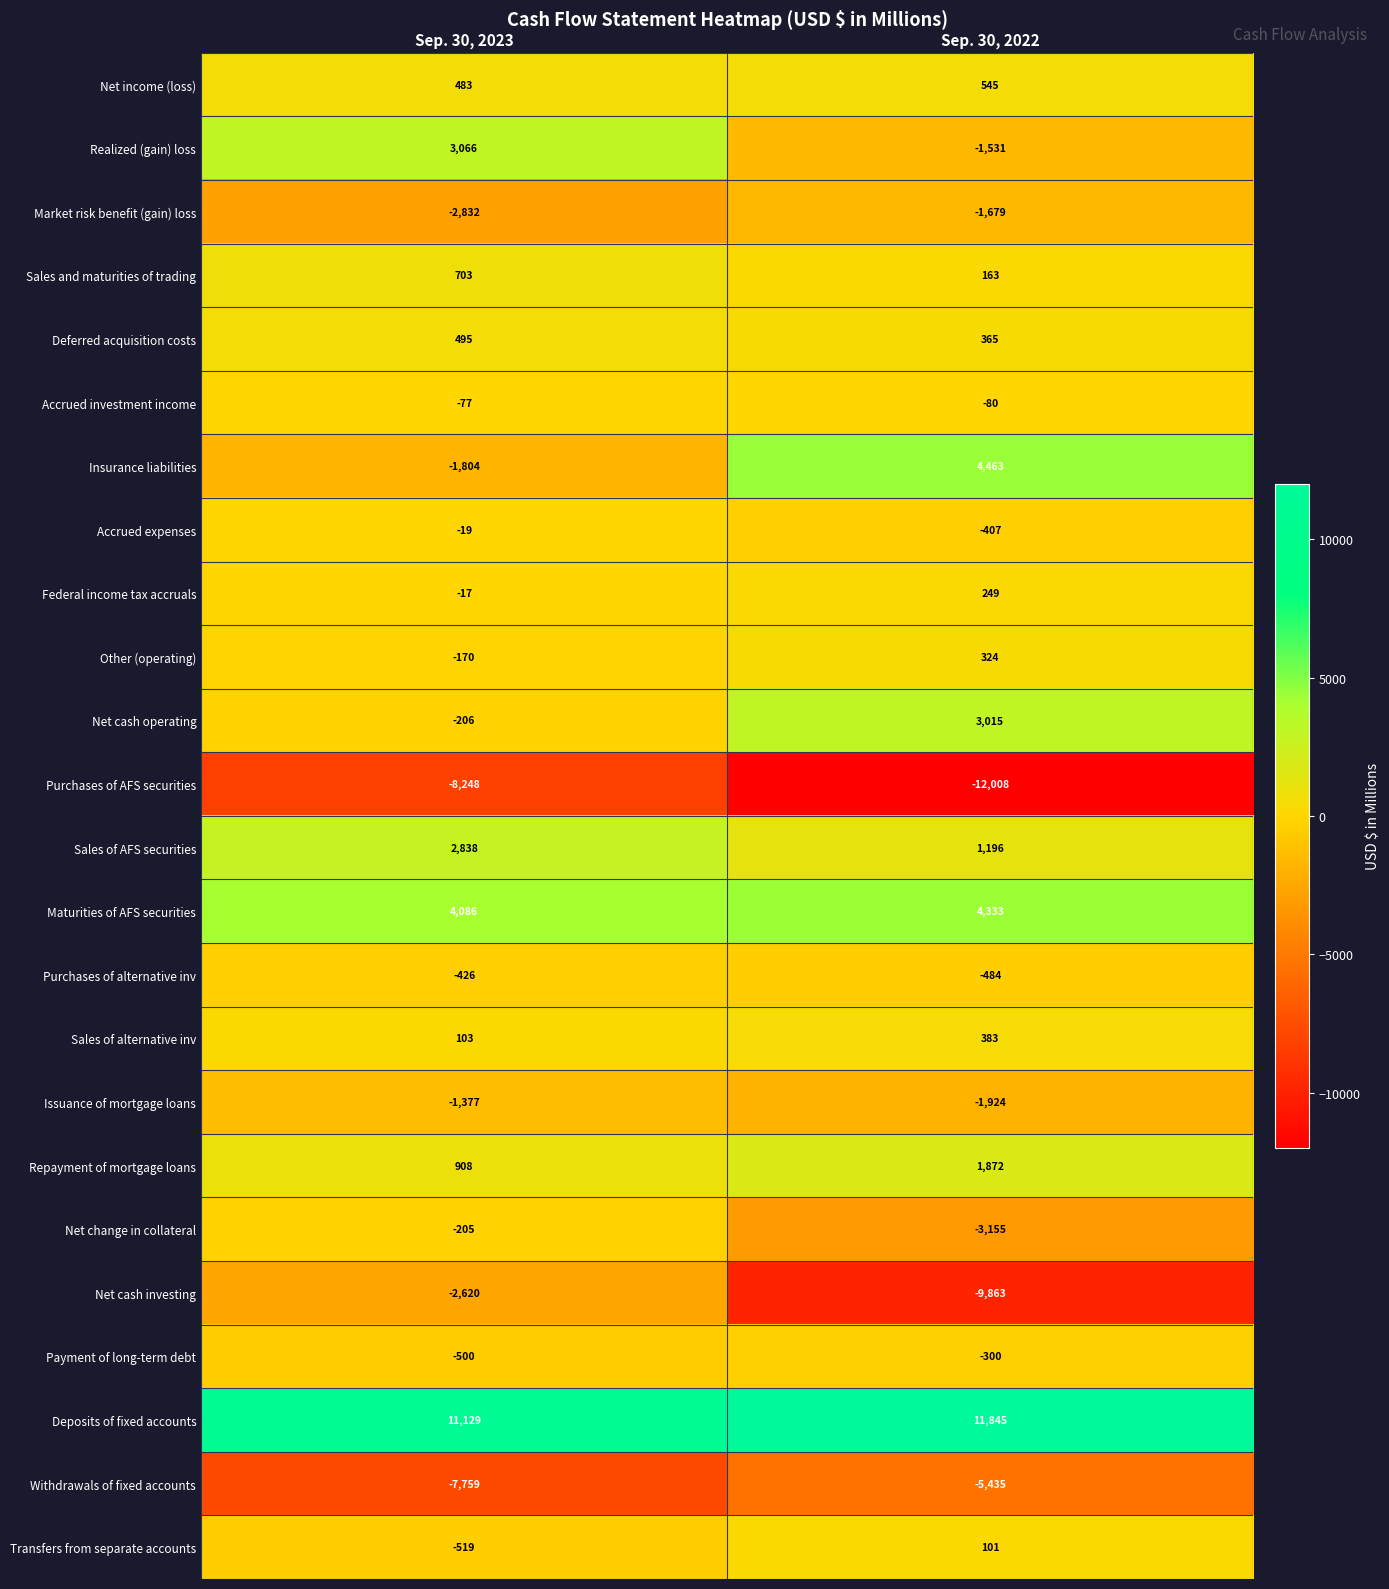

The Accrued expenses series shows -709 at Sep. 30, 2022. True or false?

False